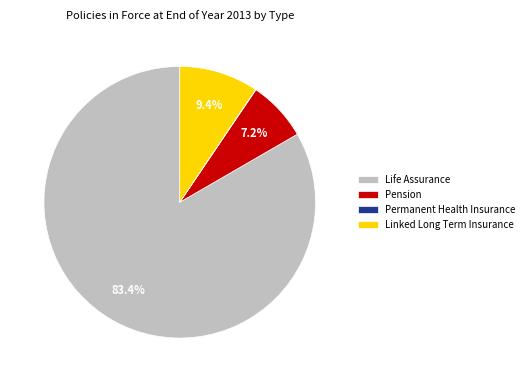

True or false: Pension accounts for 7% of the total.

True